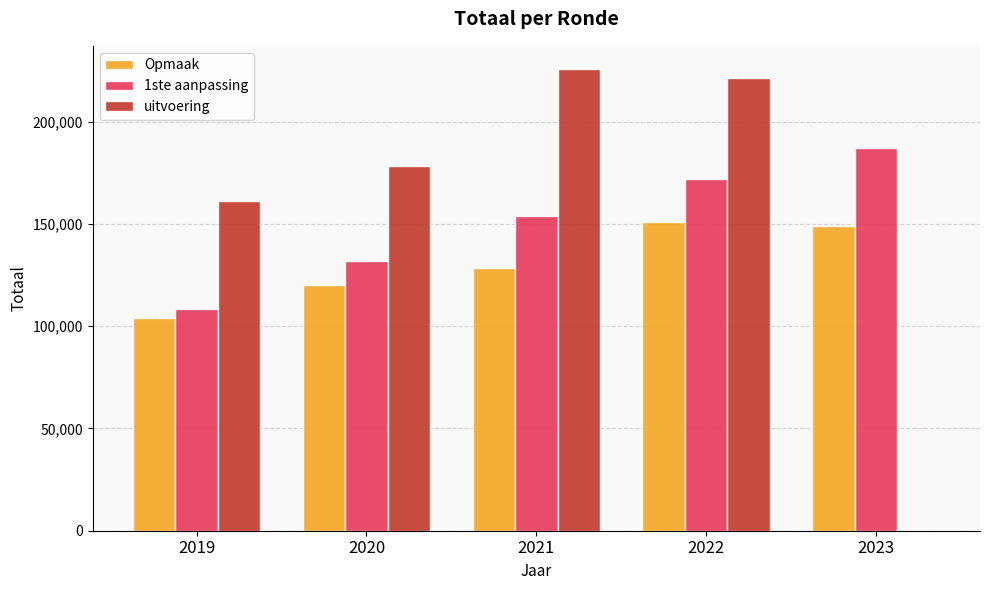

True or false: 1ste aanpassing has a value of 72910 at 2020.

False